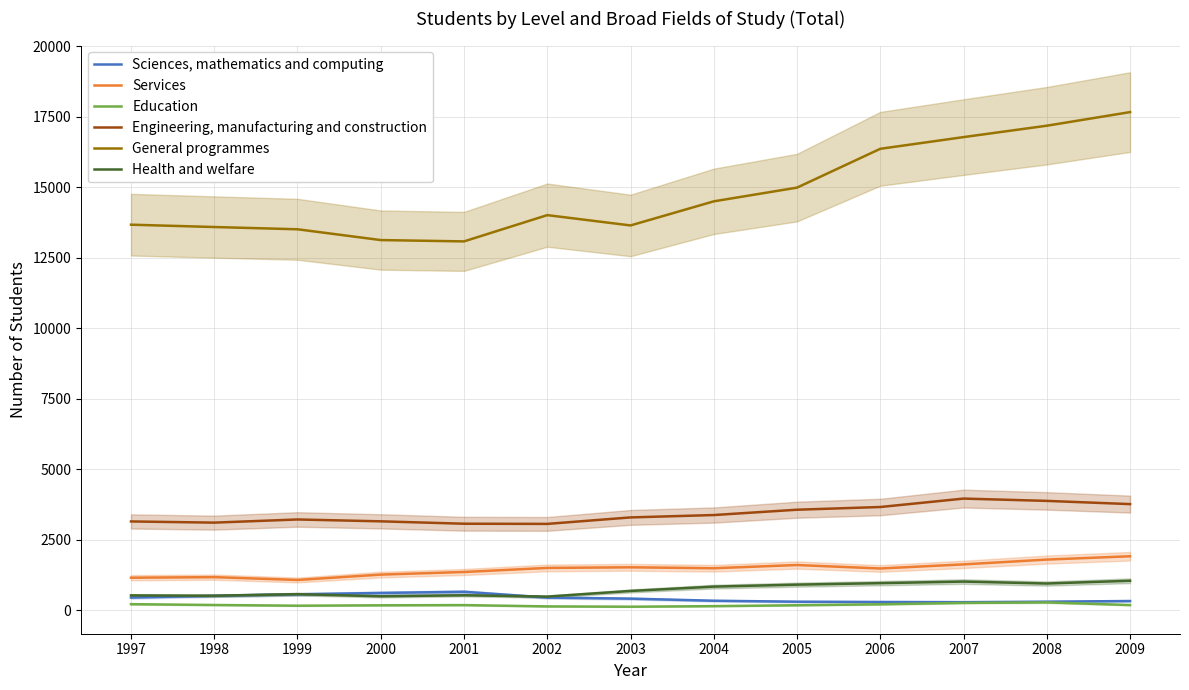

How many values in the Education series are below 178?

6